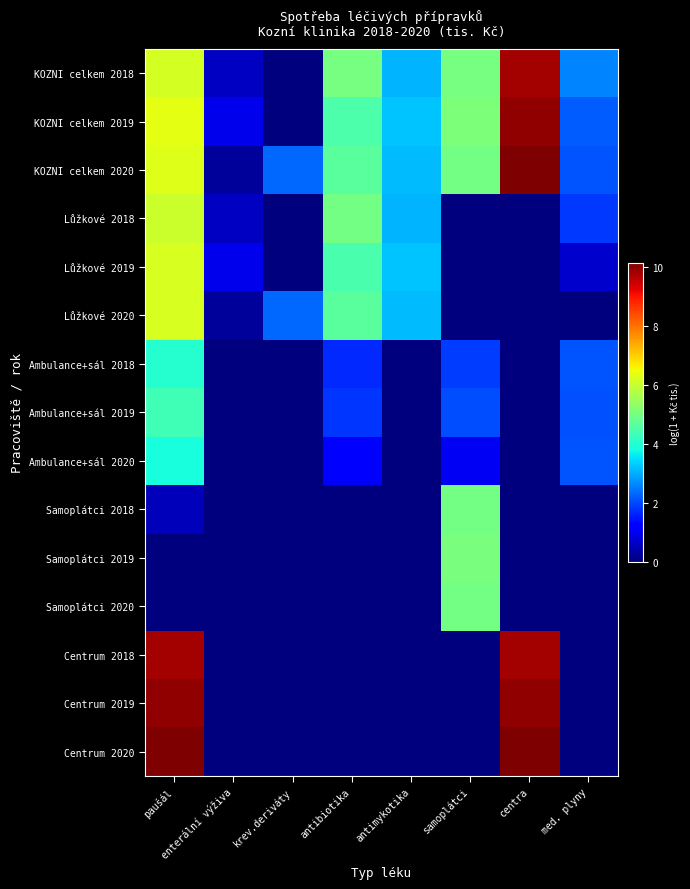

Which series has the largest total across all categories?

KOZNI celkem 2020